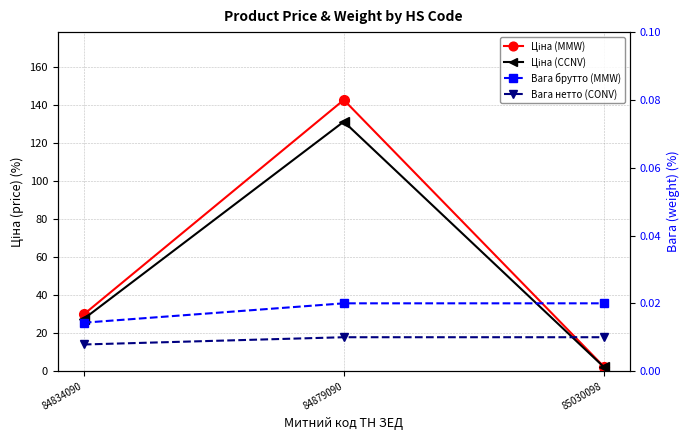

What is the average value of the Ціна (MMW) series?

58.3